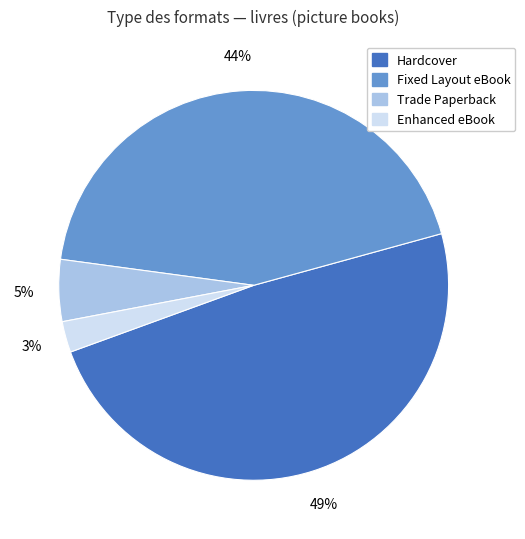

Do Trade Paperback and Enhanced eBook together represent more than half of the pie?

No